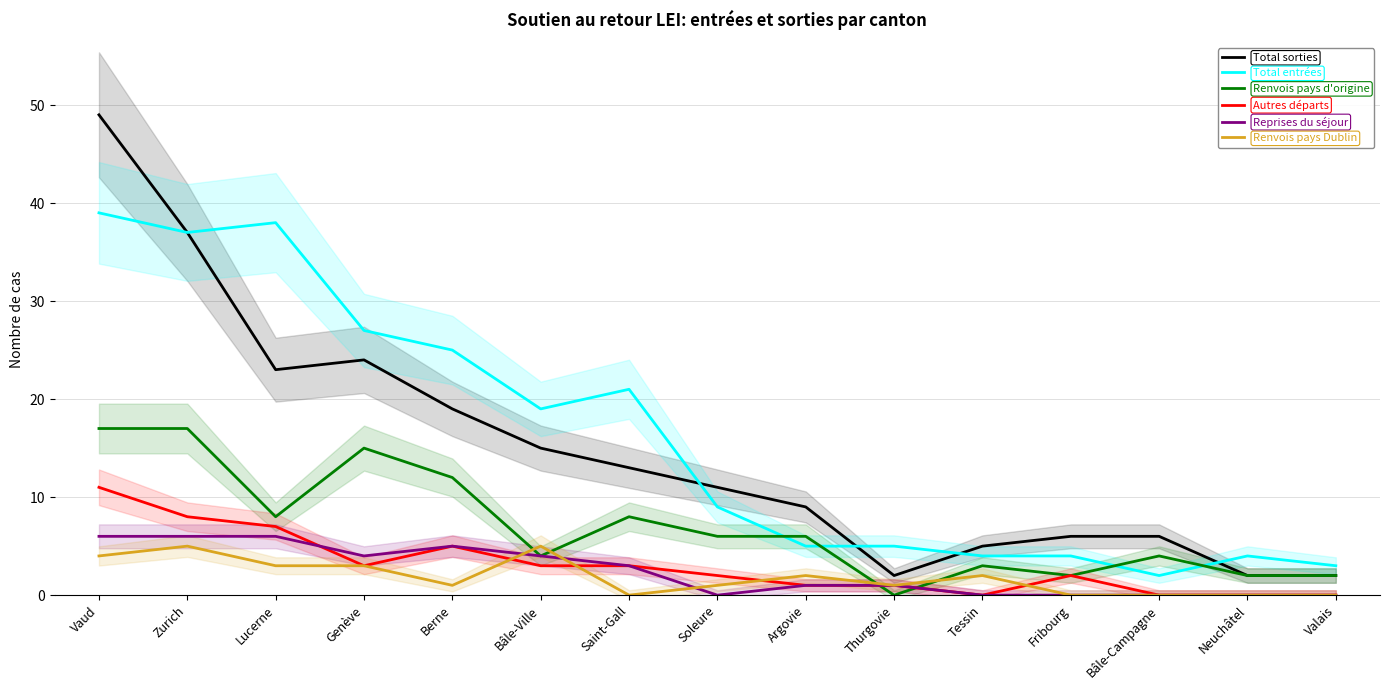

Where is Renvois pays d'origine nearest to the value 8?

Lucerne